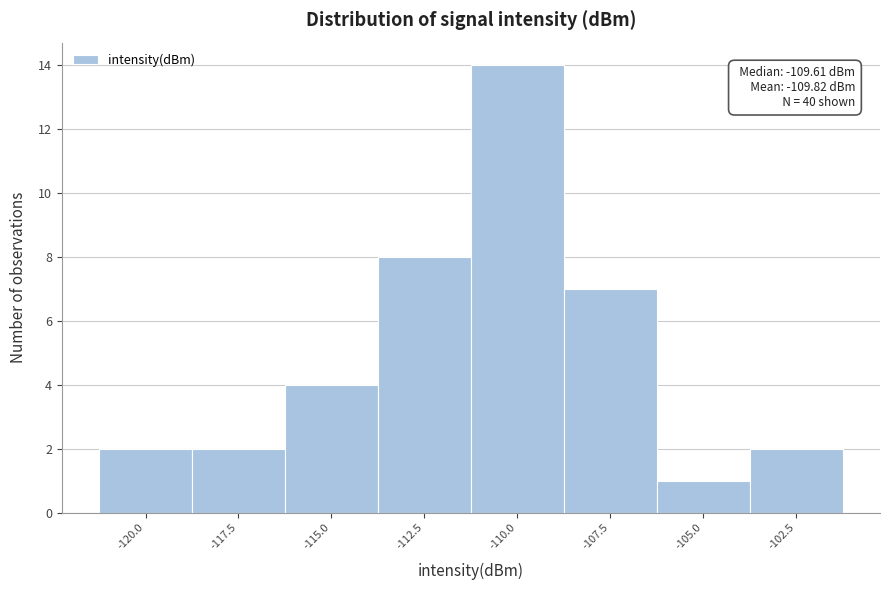

Reading left to right, what are all the values shown in this chart?

-120.0=2	-117.5=2	-115.0=4	-112.5=8	-110.0=14	-107.5=7	-105.0=1	-102.5=2